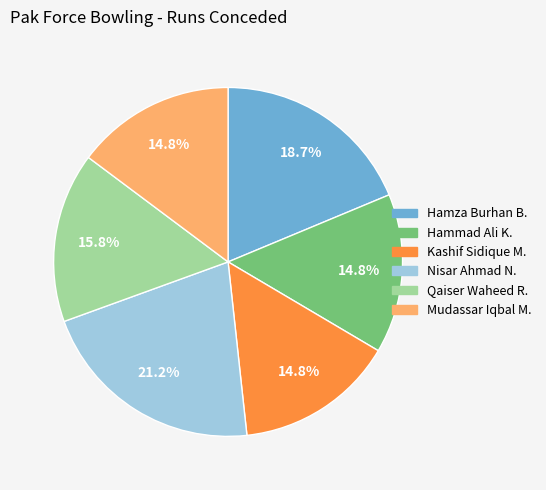

How much of the chart is everything except Qaiser Waheed R.?

84.2%